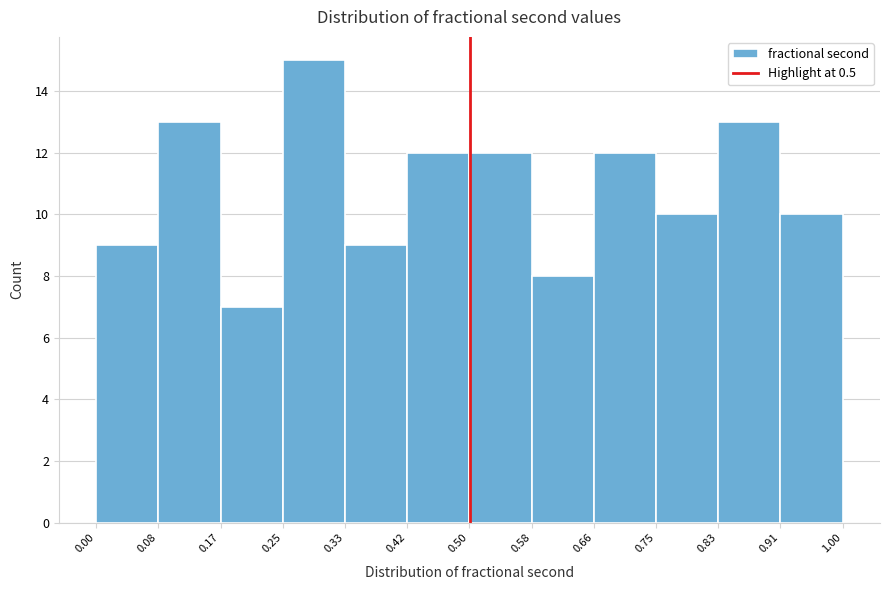

How tall is the bar that spans 0.91 to 1.00 on the x-axis? The values are not printed on the chart, so give them approximately, as read against the axis.

10